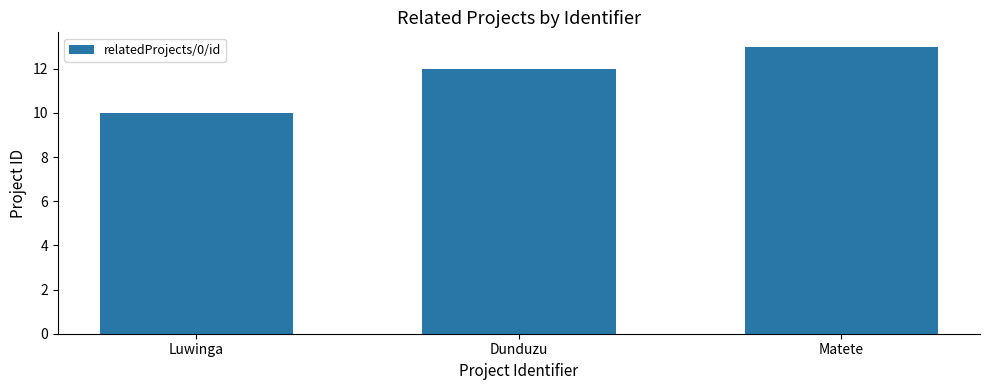

What value does the data have at Luwinga?

10